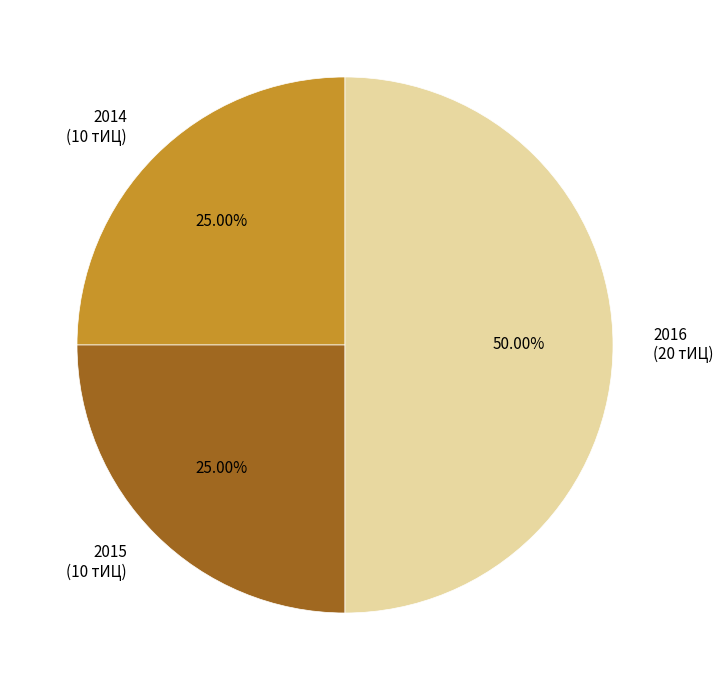

To the nearest percent, what is the difference between the largest and smallest slice percentages?

25%